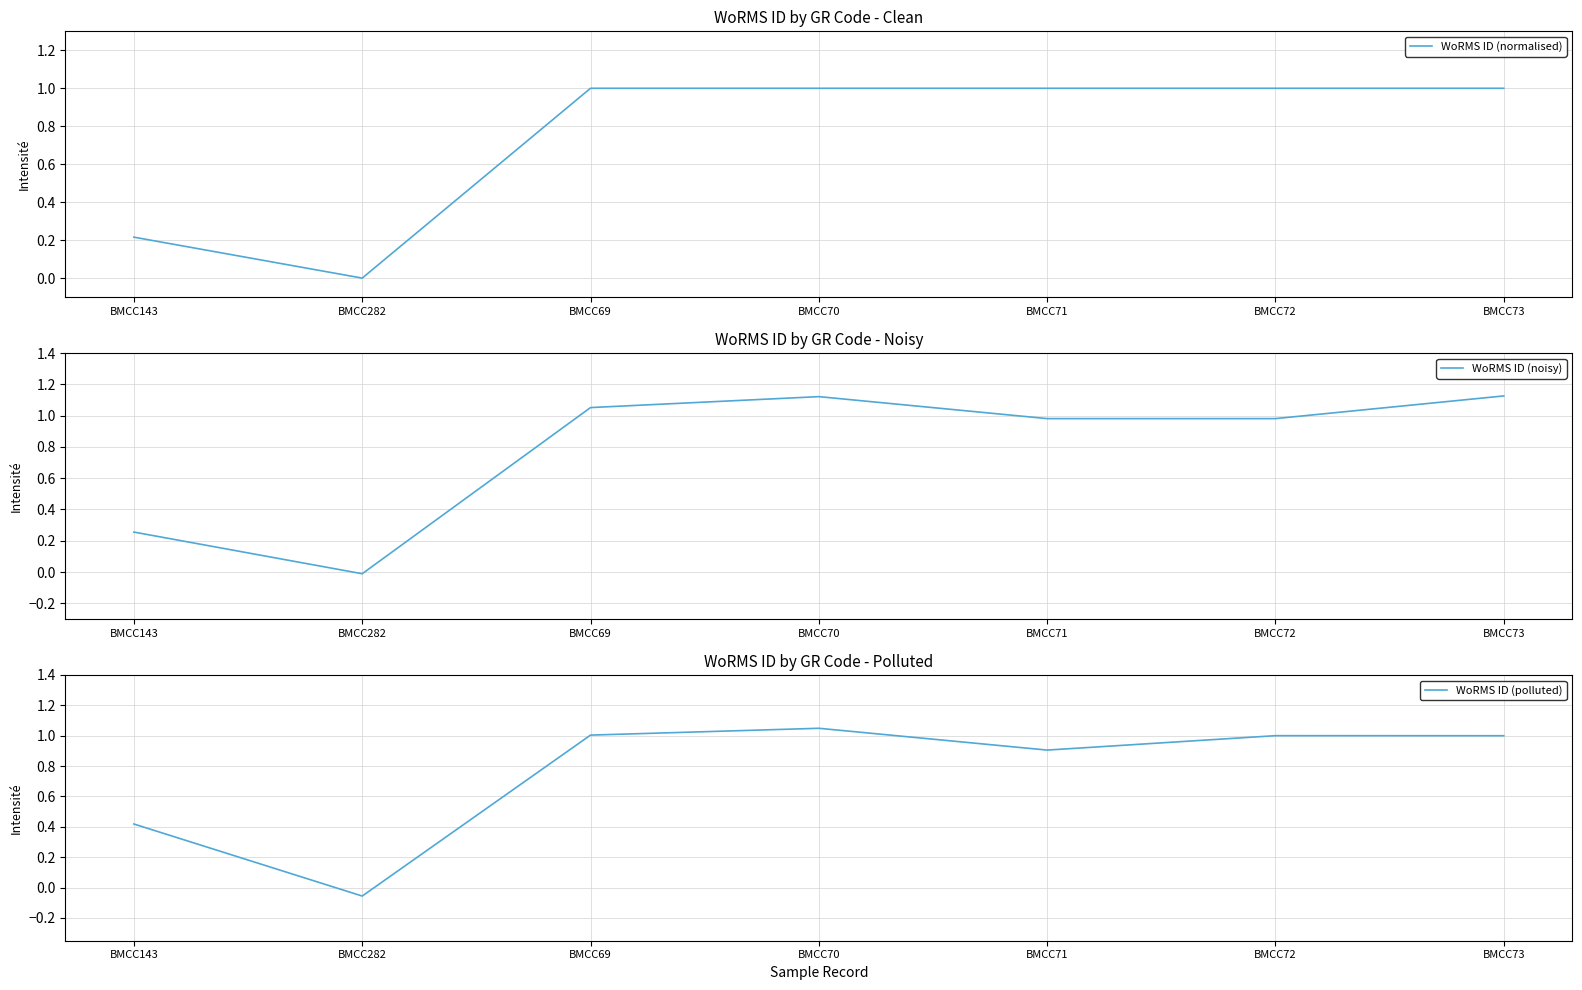

Reading left to right, list all the values displayed in this chart.

WoRMS ID (normalised): 0.2	0.0	1.0	1.0	1.0	1.0	1.0
WoRMS ID (noisy): 0.3	-0.0	1.1	1.1	1.0	1.0	1.1
WoRMS ID (polluted): 0.4	-0.1	1.0	1.0	0.9	1.0	1.0